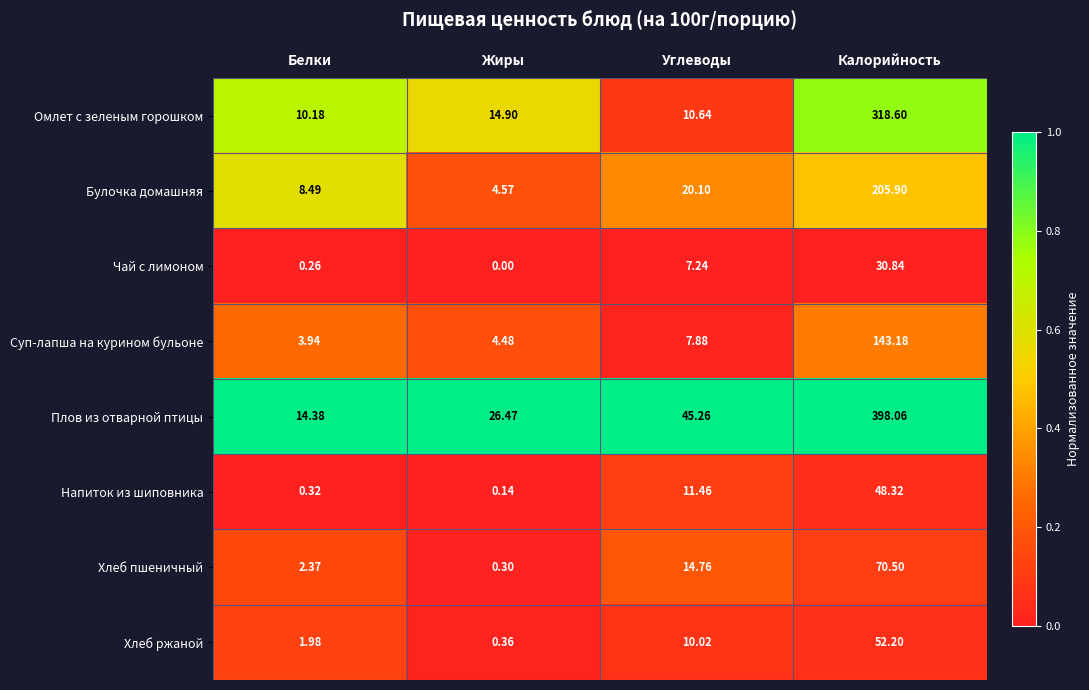

Is the value of Хлеб пшеничный at Углеводы greater than the value of Суп-лапша на курином бульоне at Белки?

Yes